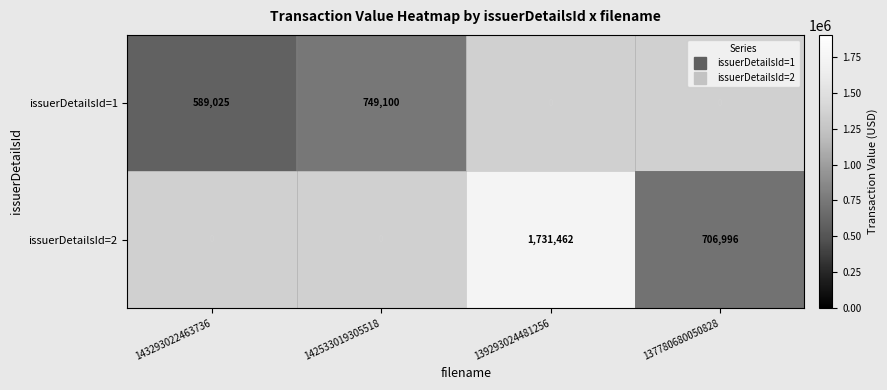

What is the difference between the issuerDetailsId=2 values at 139293024481256 and 137780680050828?

1024466.0